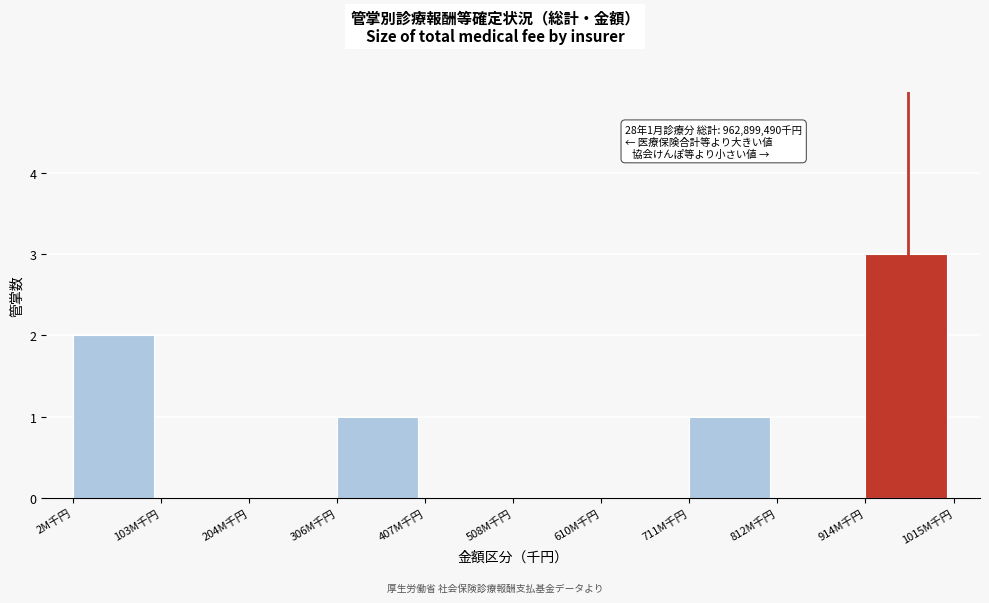

Reading right to left, extract all data points from this chart.

914M千円=3	812M千円=0	711M千円=1	610M千円=0	508M千円=0	407M千円=0	306M千円=1	204M千円=0	103M千円=0	2M千円=2